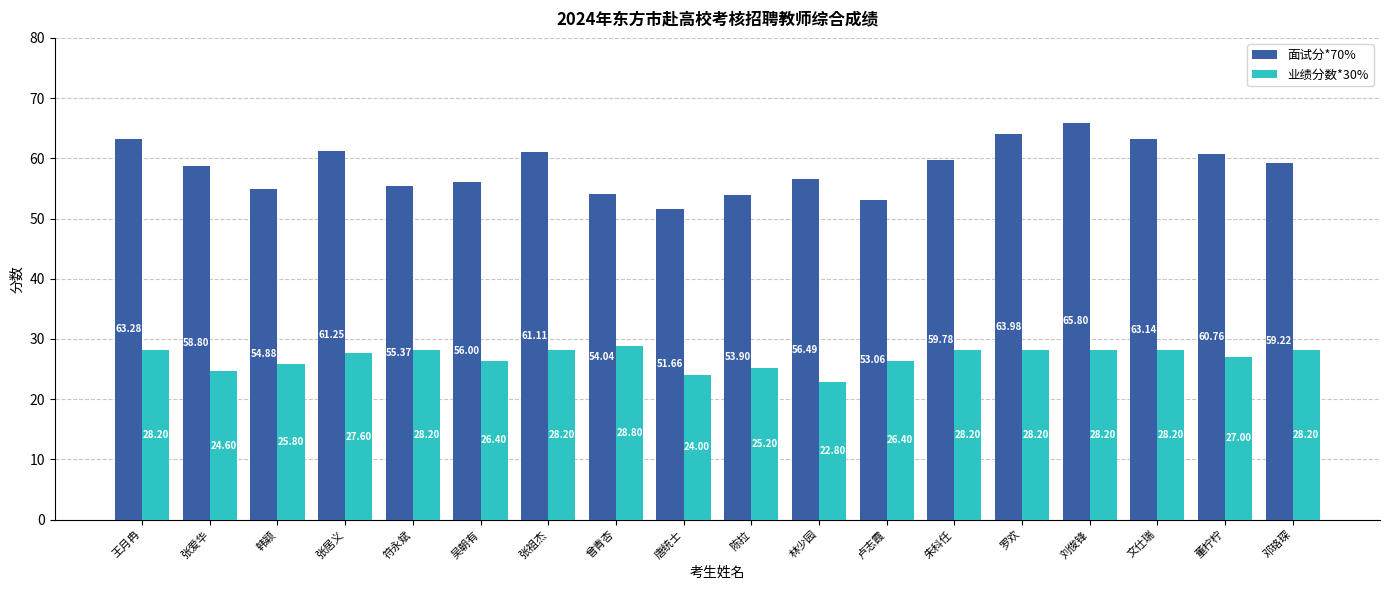

What are all the series names shown in the legend?

面试分*70%, 业绩分数*30%